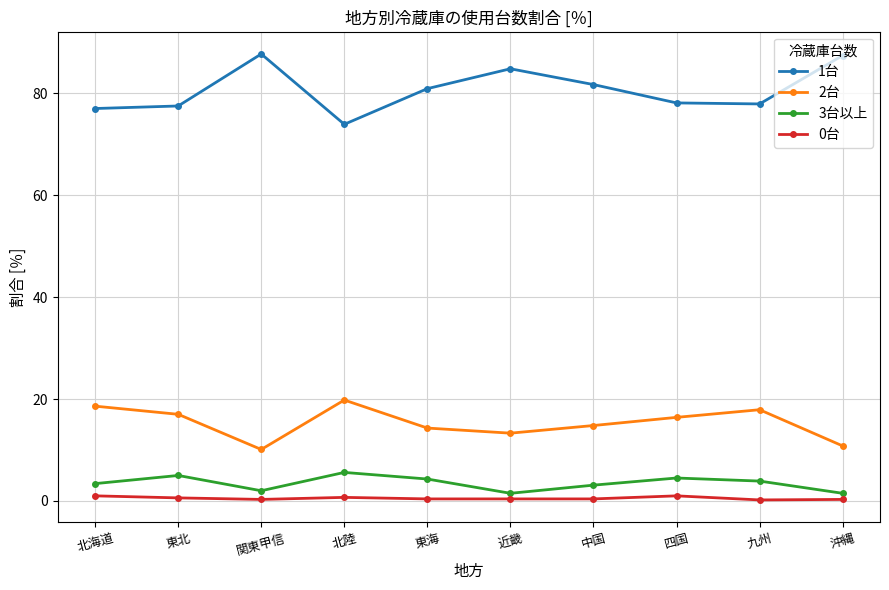

True or false: 1台 has a value of 84.8 at 近畿.

True